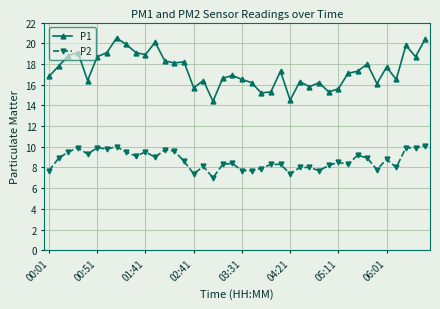

What are all the series names shown in the legend?

P1, P2